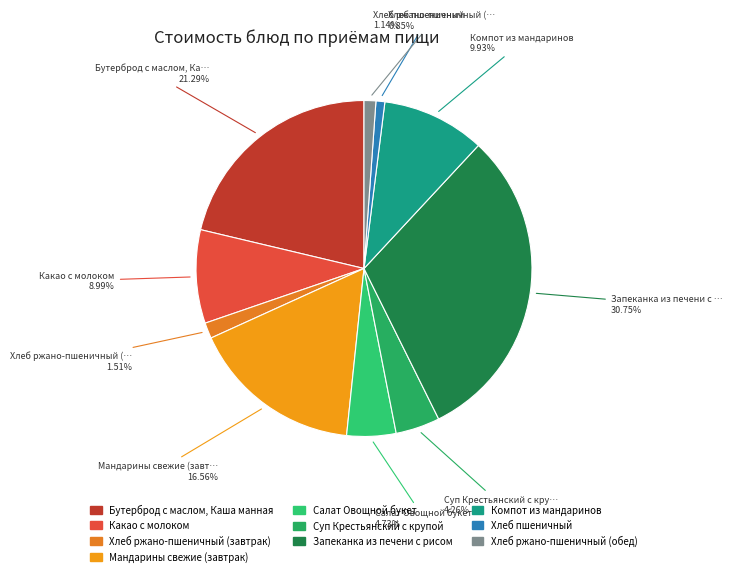

How many segments does this pie chart have?

10